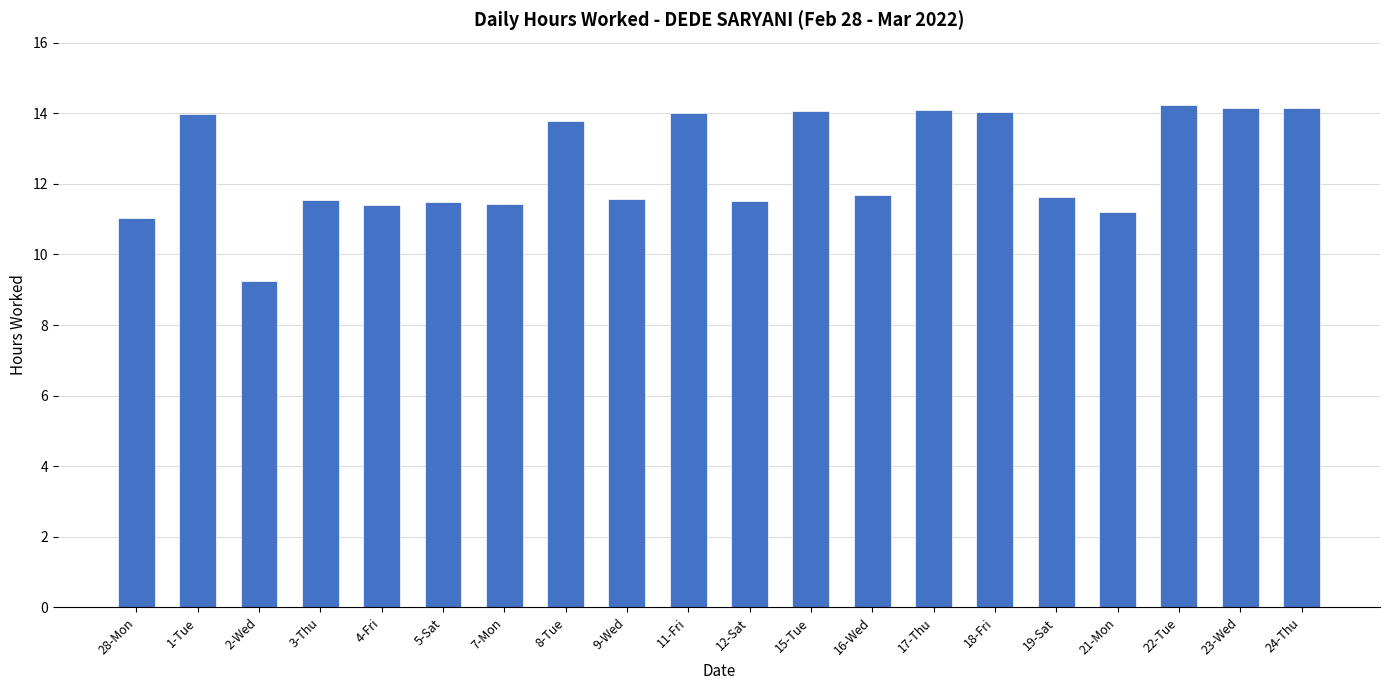

Does the chart contain stacked bars?

No